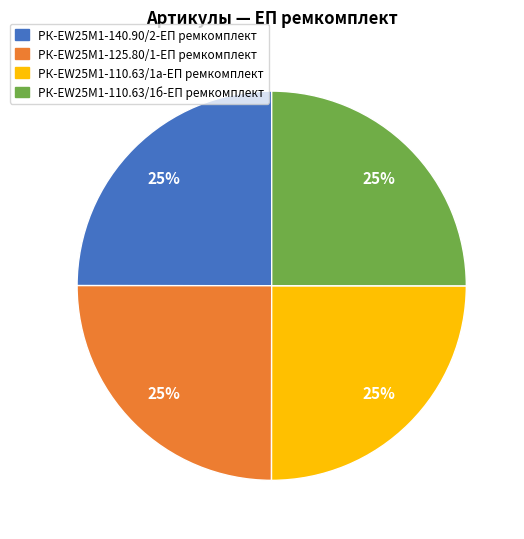

To the nearest percent, what percentage of the pie is РК-EW25M1-140.90/2-ЕП ремкомплект?

25%